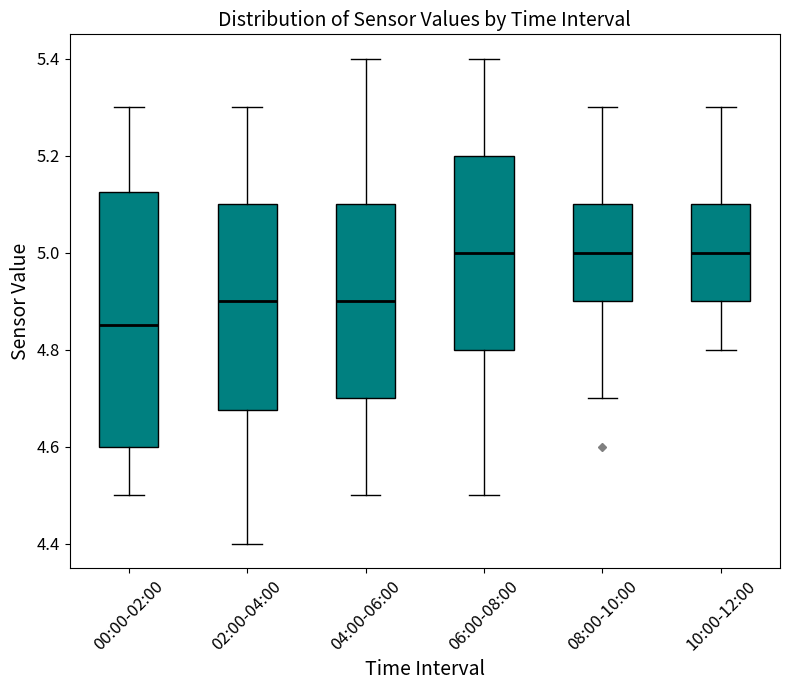

Reading left to right, transcribe this box plot: for each box, give where its median line is, the range the box spans, and where its two whiskers end, as read against the y-axis. The values are not printed on the chart, so give them approximately, as read against the axis.

00:00-02:00: median 4.86, box 4.60 to 5.12, whiskers 4.50 to 5.30
02:00-04:00: median 4.90, box 4.68 to 5.10, whiskers 4.40 to 5.30
04:00-06:00: median 4.90, box 4.70 to 5.10, whiskers 4.50 to 5.40
06:00-08:00: median 5.00, box 4.80 to 5.20, whiskers 4.50 to 5.40
08:00-10:00: median 5.00, box 4.90 to 5.10, whiskers 4.70 to 5.30
10:00-12:00: median 5.00, box 4.90 to 5.10, whiskers 4.80 to 5.30